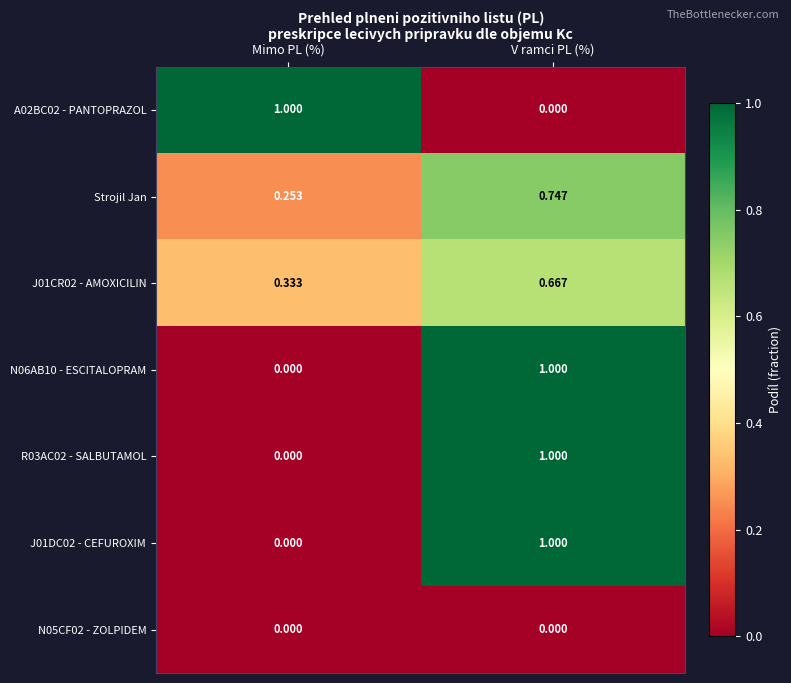

Where is R03AC02 - SALBUTAMOL nearest to the value 0?

Mimo PL (%)